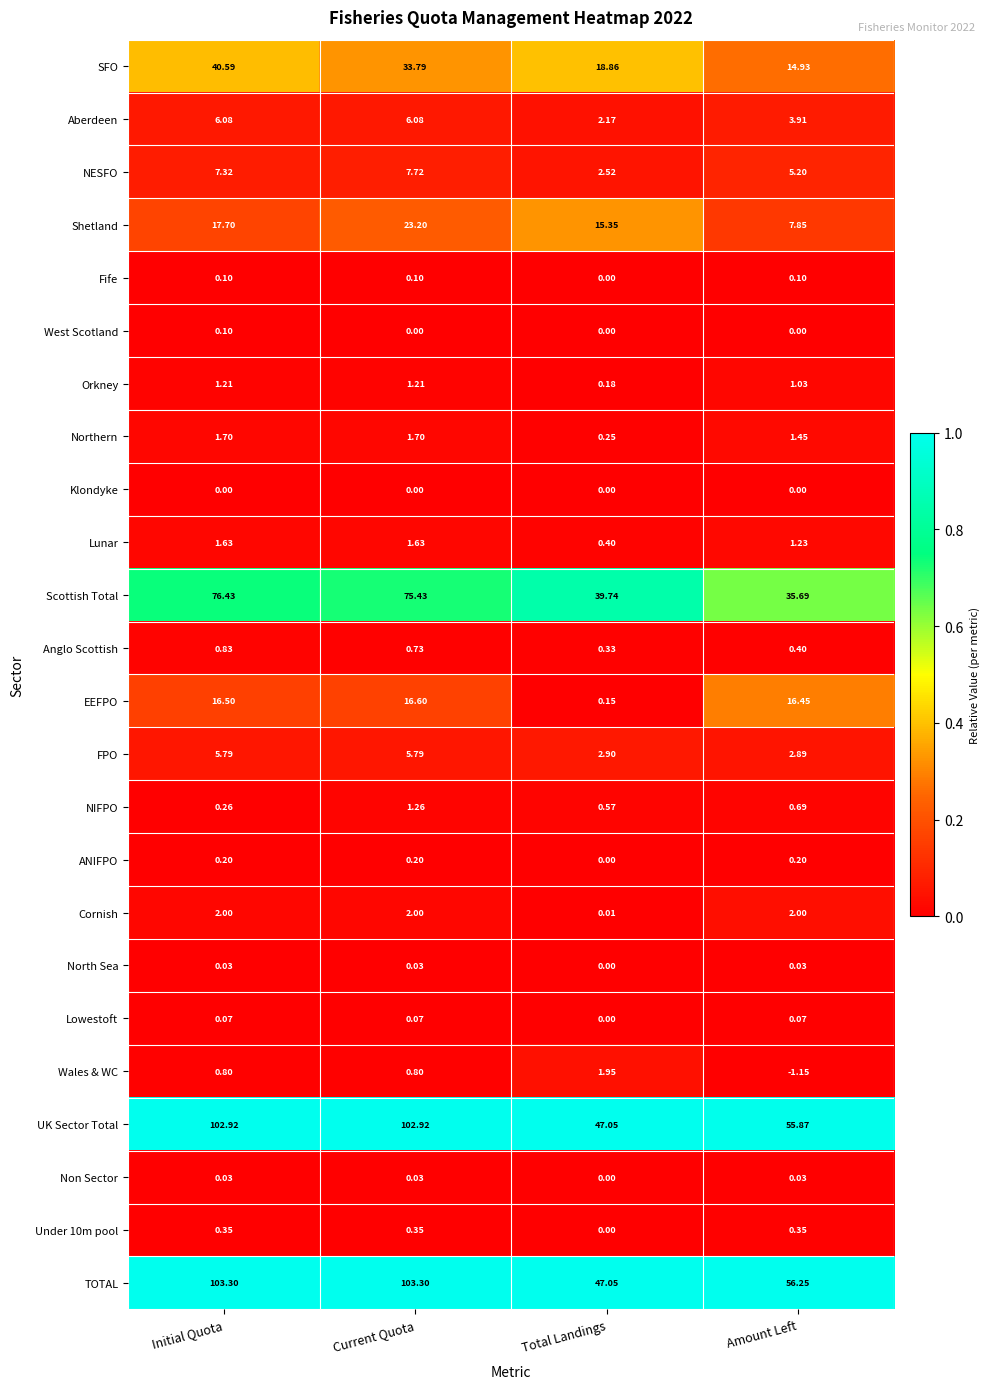

Which series has the largest range (max minus min)?

TOTAL